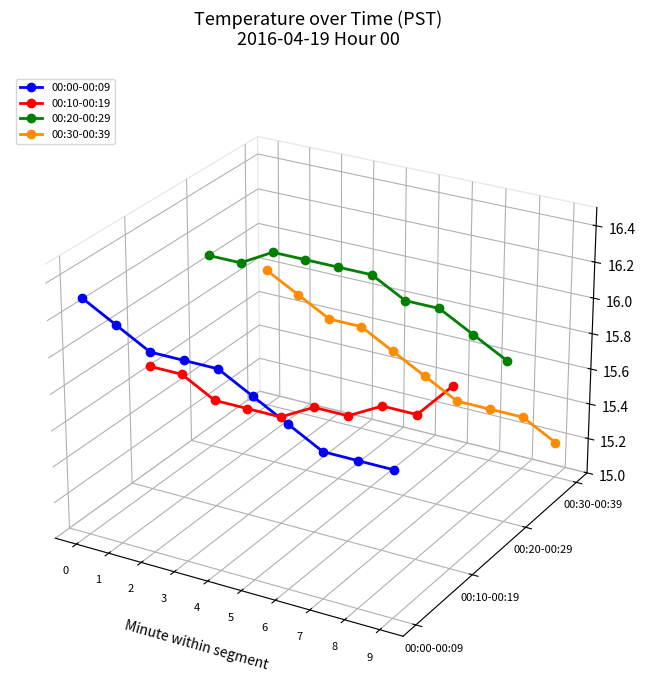

How many lines are shown in the chart?

4